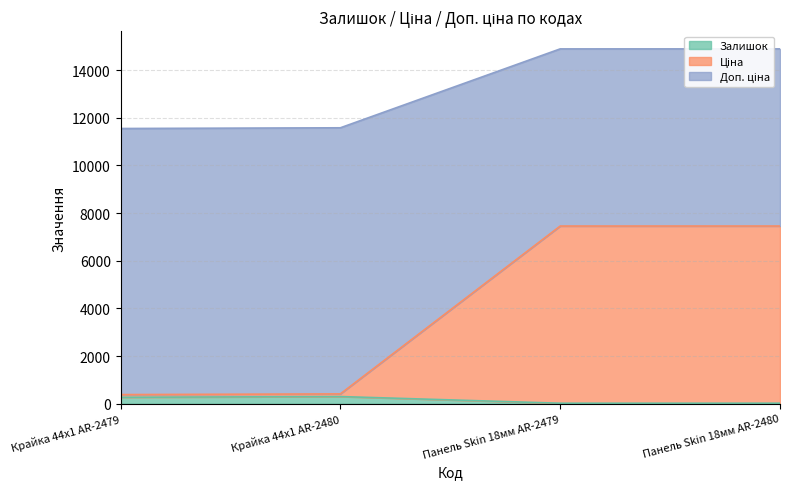

True or false: Залишок has a value of 300.0 at Крайка 44x1 AR-2480.

True